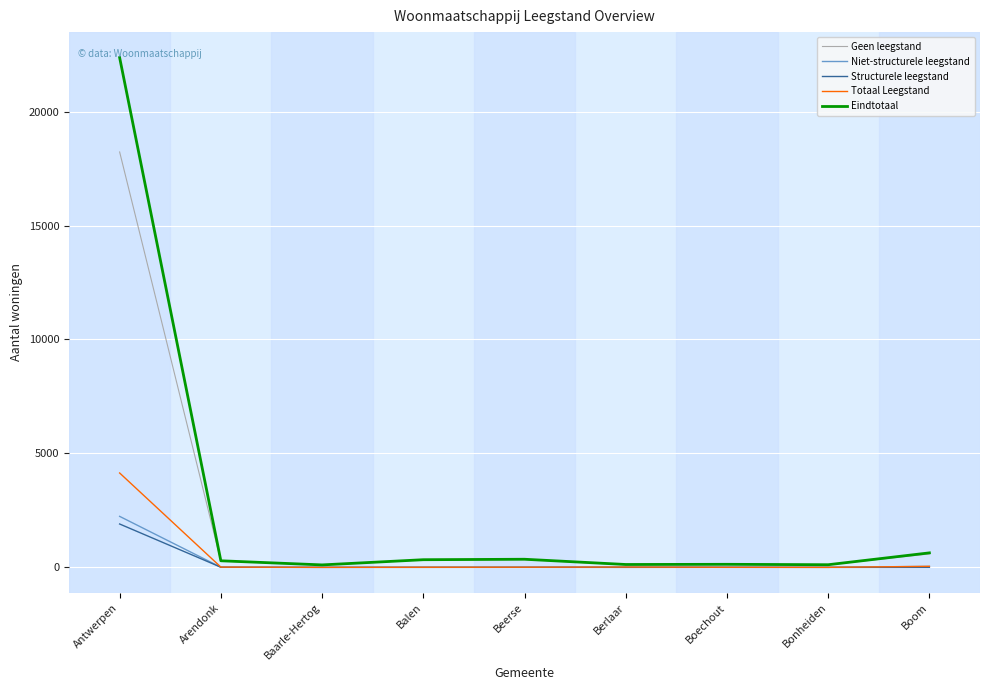

Where does the Totaal Leegstand series first go above 8?

Antwerpen